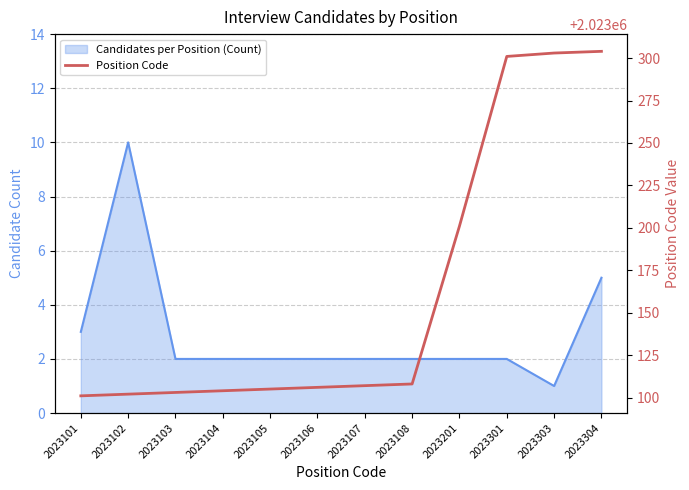

True or false: there are more than 1 points higher than both neighbors.

False